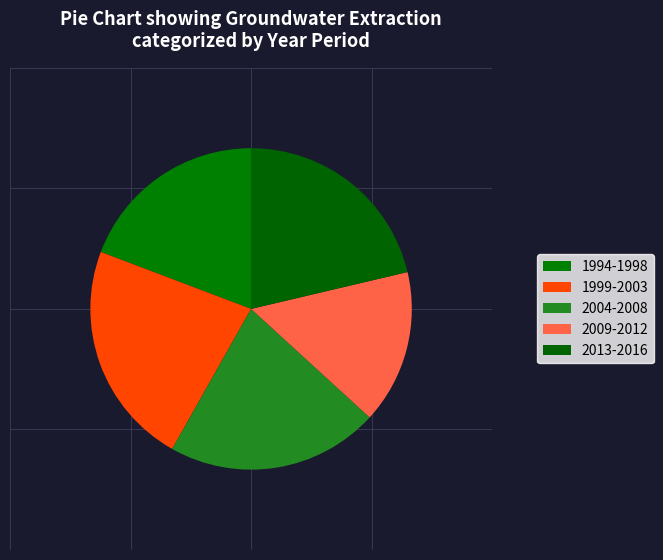

How many segments does this pie chart have?

5